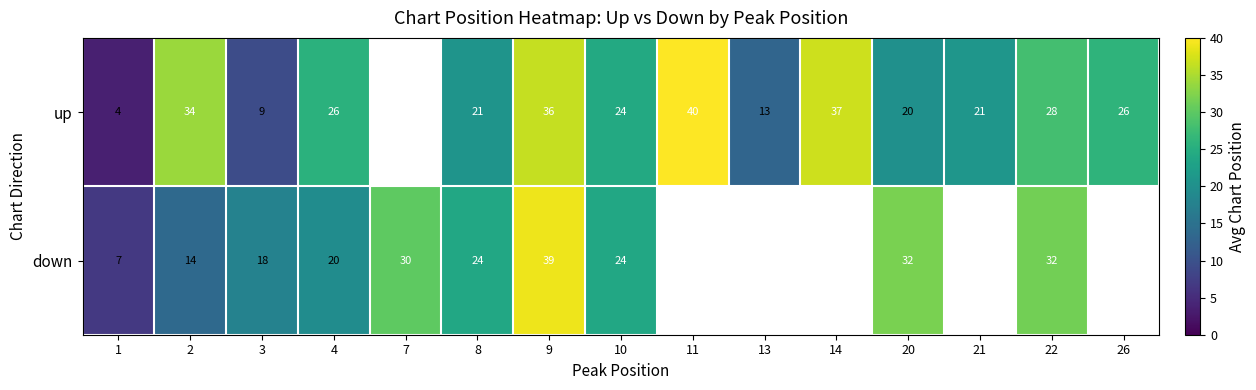

Rank the series at 4 from lowest to highest value.

down, up